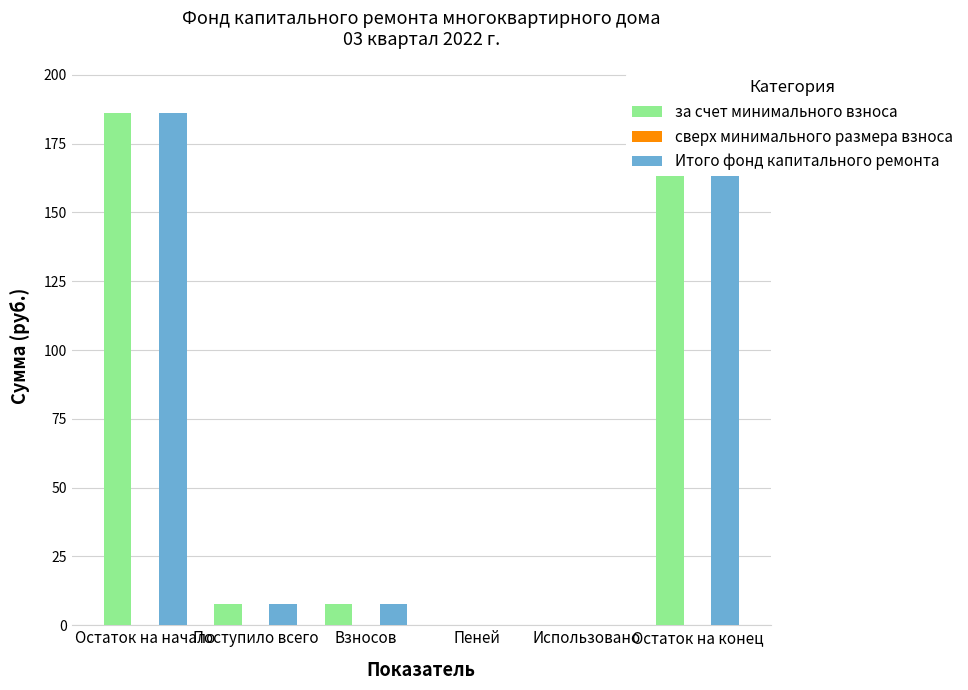

What is the label of the 5th bar from the left?

Использовано